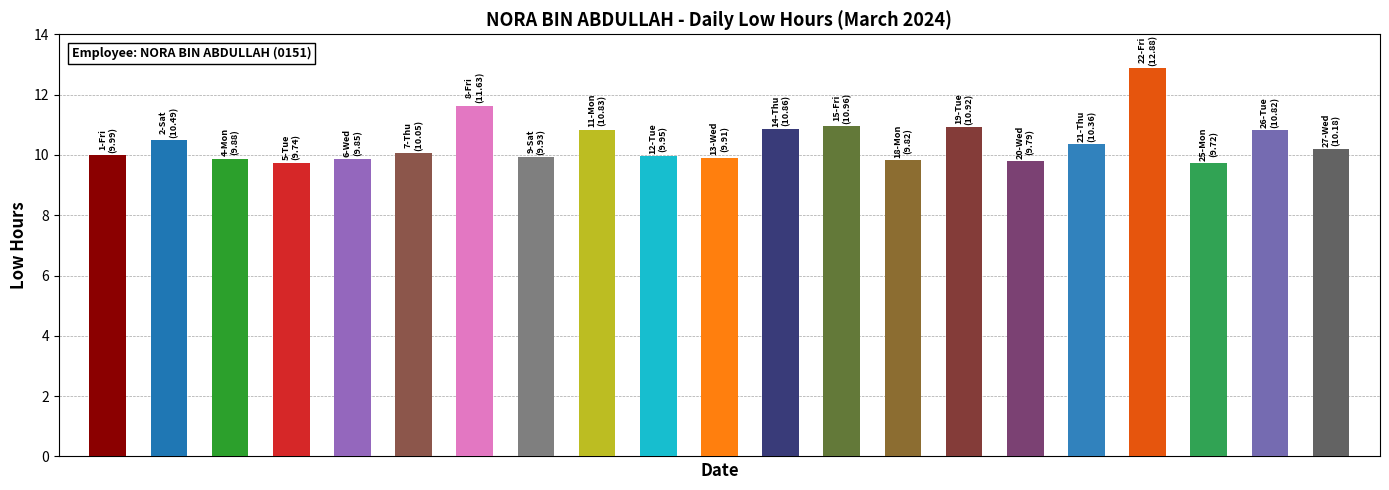

Reading left to right, extract all data points from this chart.

10.0	10.5	9.9	9.7	9.8	10.1	11.6	9.9	10.8	9.9	9.9	10.9	11.0	9.8	10.9	9.8	10.4	12.9	9.7	10.8	10.2